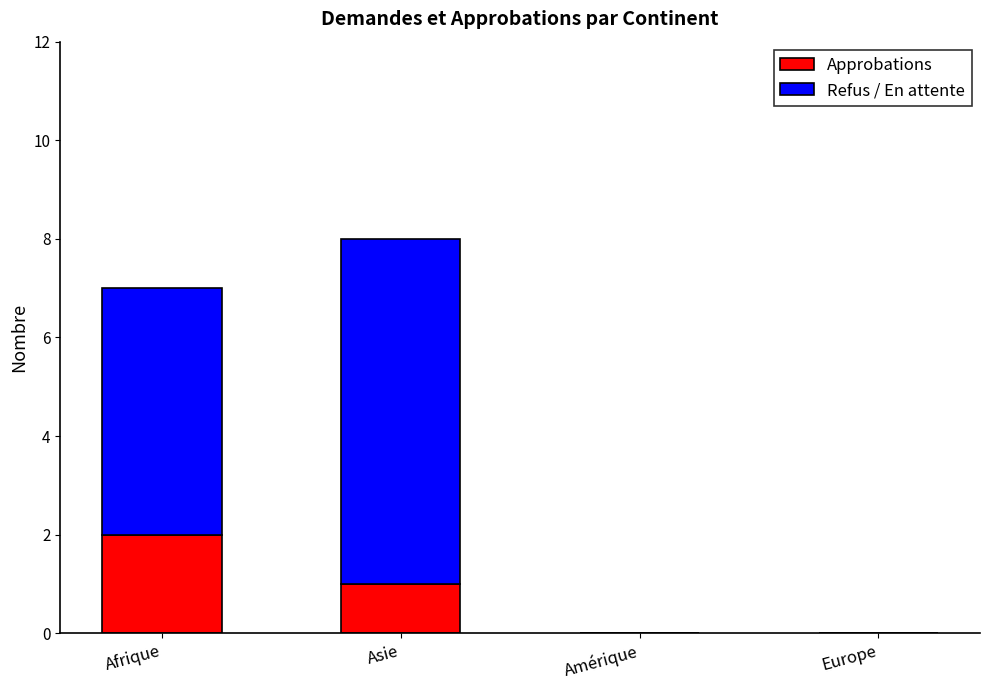

What value does the Approbations series have at Afrique?

2